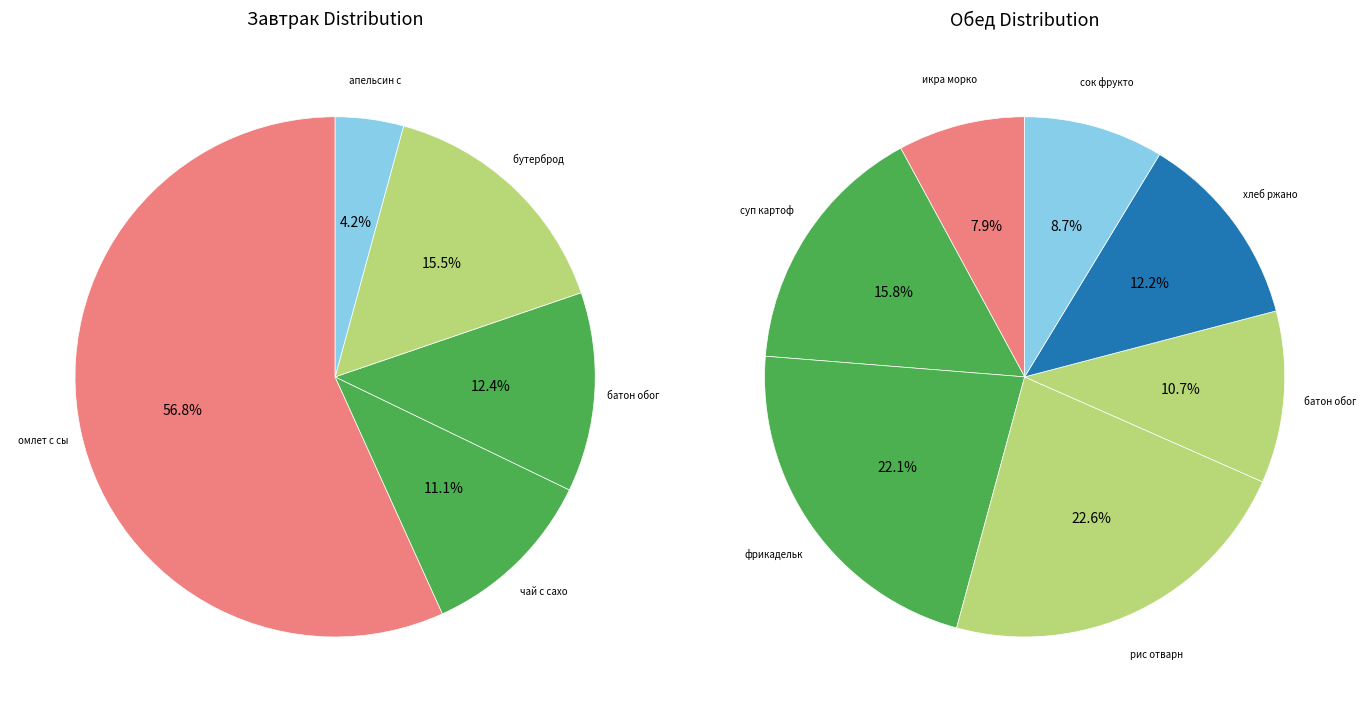

Is суп картофельный с горохом и гренками the majority of the pie?

No